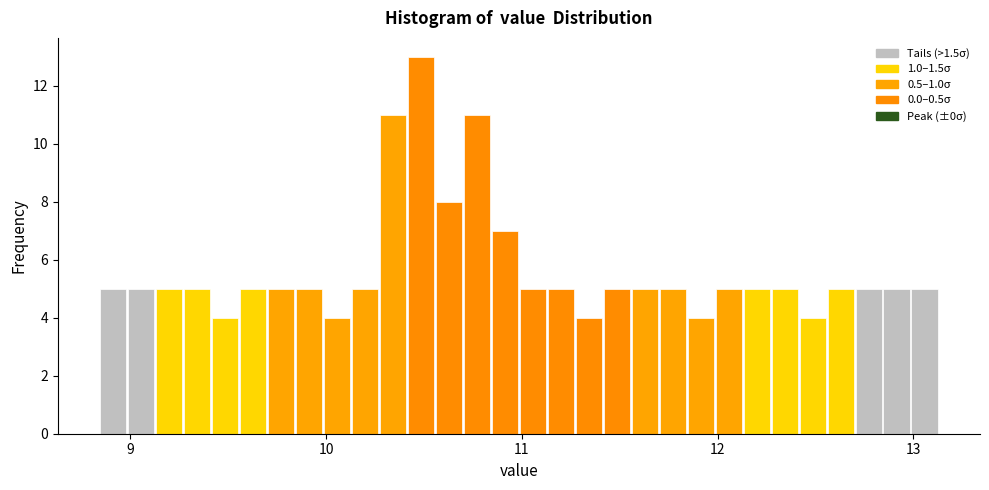

Read against the x-axis, roughly where is the centre of the tallest bar?

10.5